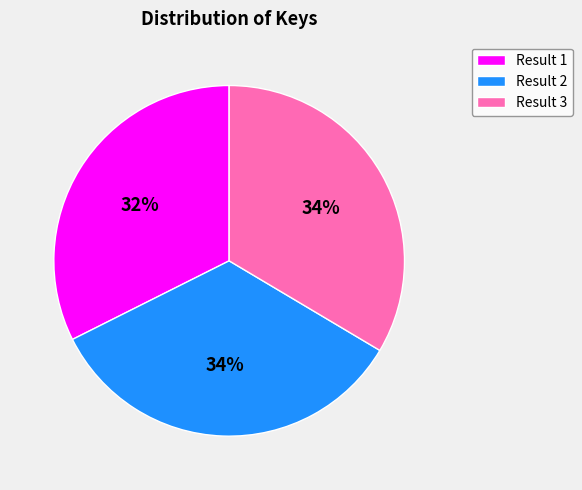

What percentage is the Result 3 slice, to the nearest percent?

34%